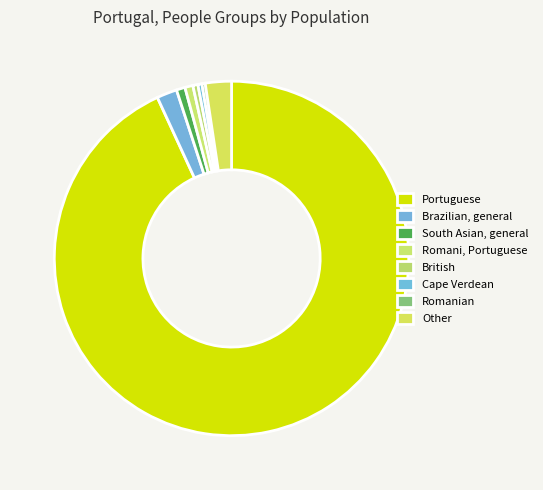

Does Portuguese represent more than half of the total?

Yes